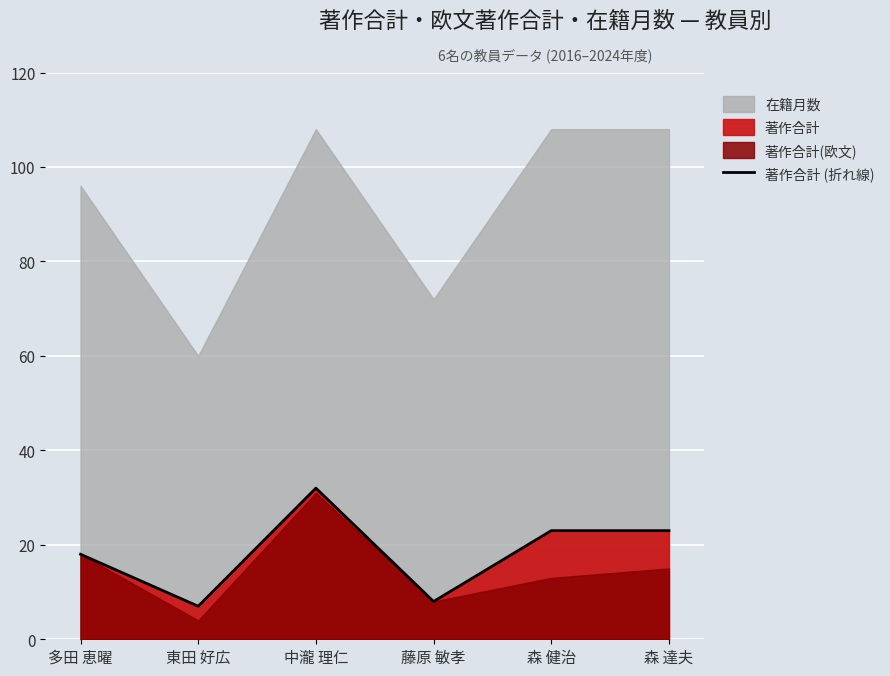

Reading left to right, list all the values displayed in this chart.

18	7	32	8	23	23